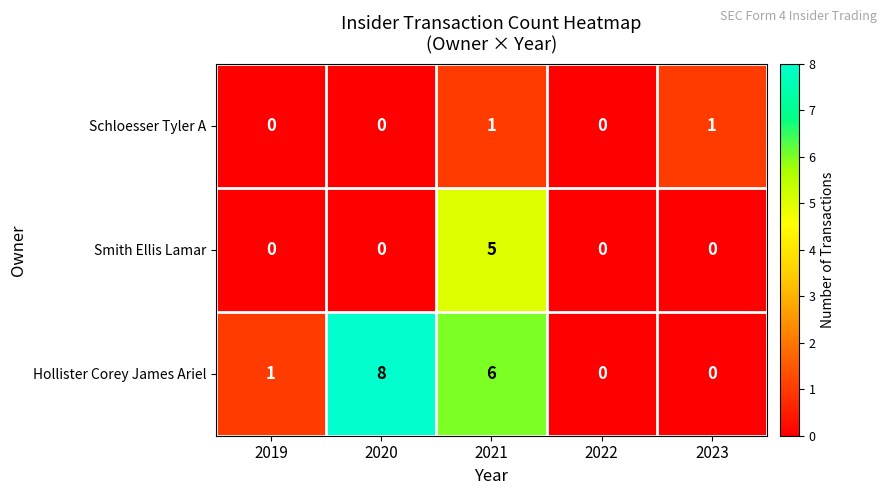

Which label corresponds to the largest value in the chart?

2020